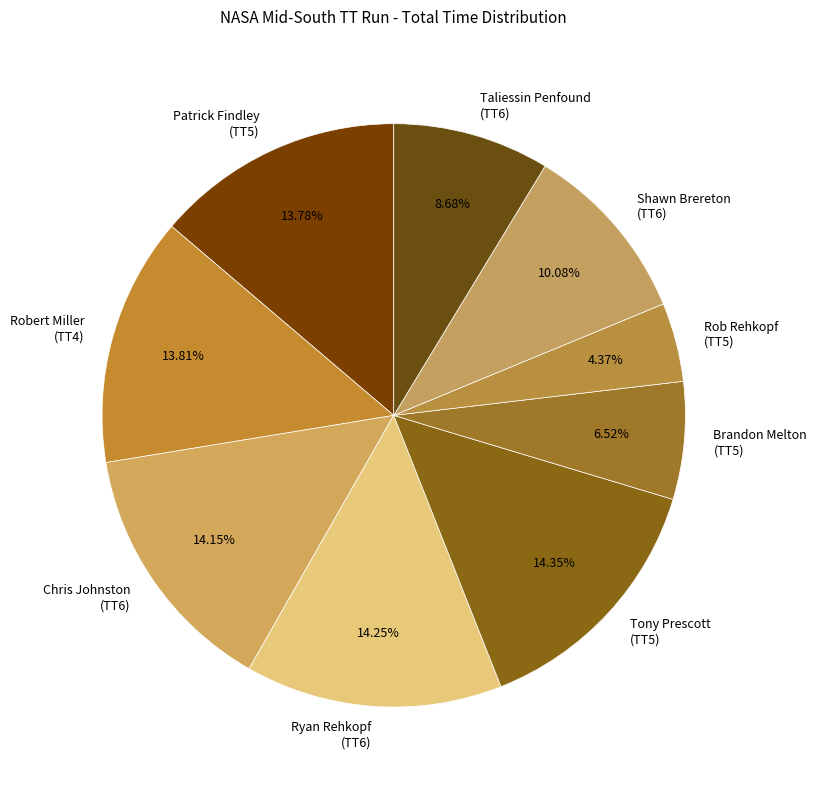

What is the ratio of the value at Chris Johnston (TT6) to the value at Brandon Melton (TT5)?

2.2